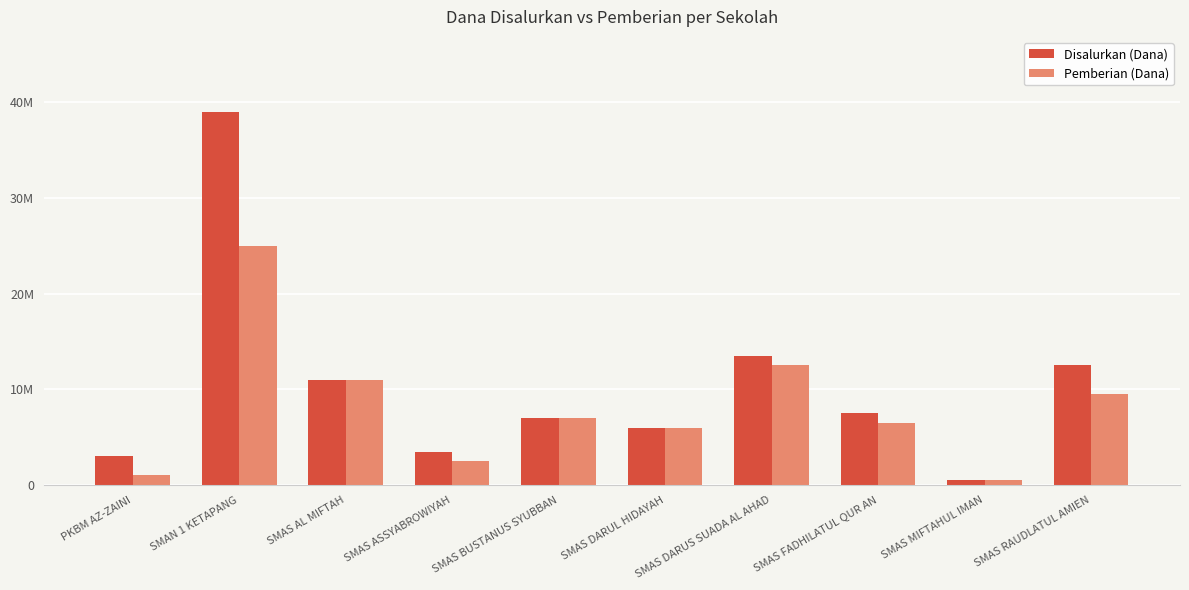

Which series has the widest spread of values?

Disalurkan (Dana)